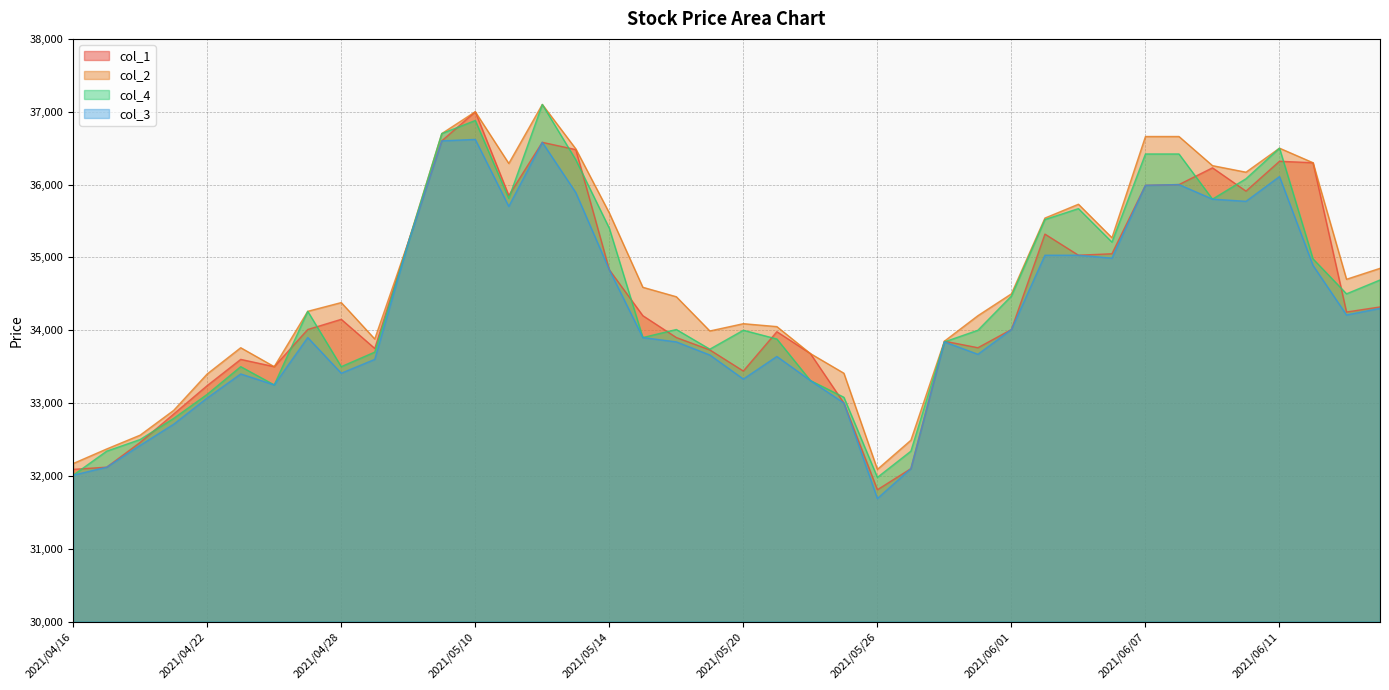

Reading left to right, list all the values displayed in this chart.

col_1: 2021/04/16=32090	2021/04/19=32120	2021/04/20=32460	2021/04/21=32850	2021/04/22=33240	2021/04/23=33600	2021/04/26=33500	2021/04/27=34010	2021/04/28=34150	2021/04/30=33750	2021/05/06=35210	2021/05/07=36600	2021/05/10=37000	2021/05/11=35850	2021/05/12=36580	2021/05/13=36480	2021/05/14=34830	2021/05/17=34200	2021/05/18=33900	2021/05/19=33730	2021/05/20=33440	2021/05/21=33980	2021/05/24=33680	2021/05/25=33000	2021/05/26=31810	2021/05/27=32100	2021/05/28=33850	2021/05/31=33760	2021/06/01=34010	2021/06/02=35320	2021/06/03=35030	2021/06/04=35050	2021/06/07=35990	2021/06/08=36000	2021/06/09=36230	2021/06/10=35910	2021/06/11=36320	2021/06/14=36300	2021/06/15=34250	2021/06/16=34320
col_2: 2021/04/16=32170	2021/04/19=32370	2021/04/20=32560	2021/04/21=32900	2021/04/22=33400	2021/04/23=33760	2021/04/26=33500	2021/04/27=34260	2021/04/28=34380	2021/04/30=33880	2021/05/06=35210	2021/05/07=36700	2021/05/10=37000	2021/05/11=36290	2021/05/12=37100	2021/05/13=36490	2021/05/14=35610	2021/05/17=34590	2021/05/18=34460	2021/05/19=33990	2021/05/20=34090	2021/05/21=34050	2021/05/24=33680	2021/05/25=33410	2021/05/26=32090	2021/05/27=32490	2021/05/28=33850	2021/05/31=34200	2021/06/01=34500	2021/06/02=35540	2021/06/03=35730	2021/06/04=35270	2021/06/07=36660	2021/06/08=36660	2021/06/09=36260	2021/06/10=36170	2021/06/11=36500	2021/06/14=36300	2021/06/15=34700	2021/06/16=34850
col_4: 2021/04/16=32010	2021/04/19=32340	2021/04/20=32500	2021/04/21=32790	2021/04/22=33120	2021/04/23=33500	2021/04/26=33250	2021/04/27=34260	2021/04/28=33500	2021/04/30=33700	2021/05/06=35200	2021/05/07=36700	2021/05/10=36880	2021/05/11=35810	2021/05/12=37100	2021/05/13=36340	2021/05/14=35400	2021/05/17=33900	2021/05/18=34010	2021/05/19=33740	2021/05/20=34000	2021/05/21=33880	2021/05/24=33310	2021/05/25=33080	2021/05/26=31980	2021/05/27=32340	2021/05/28=33840	2021/05/31=34000	2021/06/01=34470	2021/06/02=35520	2021/06/03=35670	2021/06/04=35210	2021/06/07=36420	2021/06/08=36420	2021/06/09=35800	2021/06/10=36080	2021/06/11=36500	2021/06/14=34980	2021/06/15=34500	2021/06/16=34690
col_3: 2021/04/16=32010	2021/04/19=32120	2021/04/20=32420	2021/04/21=32710	2021/04/22=33070	2021/04/23=33400	2021/04/26=33250	2021/04/27=33900	2021/04/28=33410	2021/04/30=33600	2021/05/06=35200	2021/05/07=36600	2021/05/10=36620	2021/05/11=35700	2021/05/12=36580	2021/05/13=35890	2021/05/14=34830	2021/05/17=33900	2021/05/18=33840	2021/05/19=33660	2021/05/20=33330	2021/05/21=33640	2021/05/24=33310	2021/05/25=33000	2021/05/26=31690	2021/05/27=32100	2021/05/28=33840	2021/05/31=33670	2021/06/01=34010	2021/06/02=35030	2021/06/03=35030	2021/06/04=34990	2021/06/07=35990	2021/06/08=36000	2021/06/09=35800	2021/06/10=35770	2021/06/11=36110	2021/06/14=34890	2021/06/15=34210	2021/06/16=34300